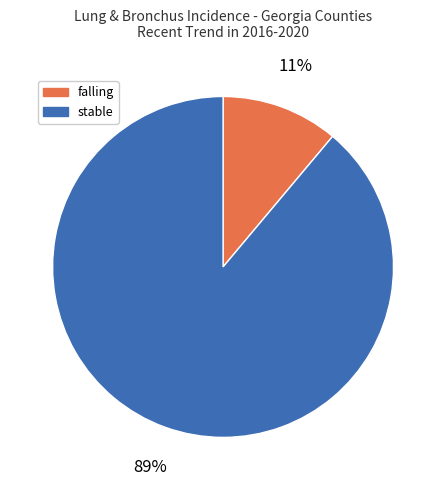

To the nearest percent, what is the combined percentage of stable and falling?

100%